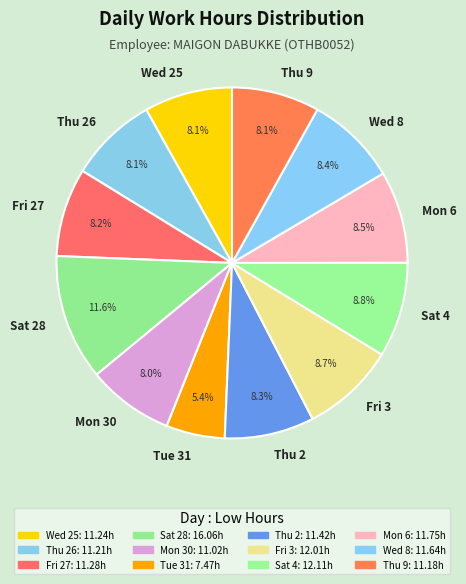

What is the total percentage of Mon 6 and Mon 30?

16.5%